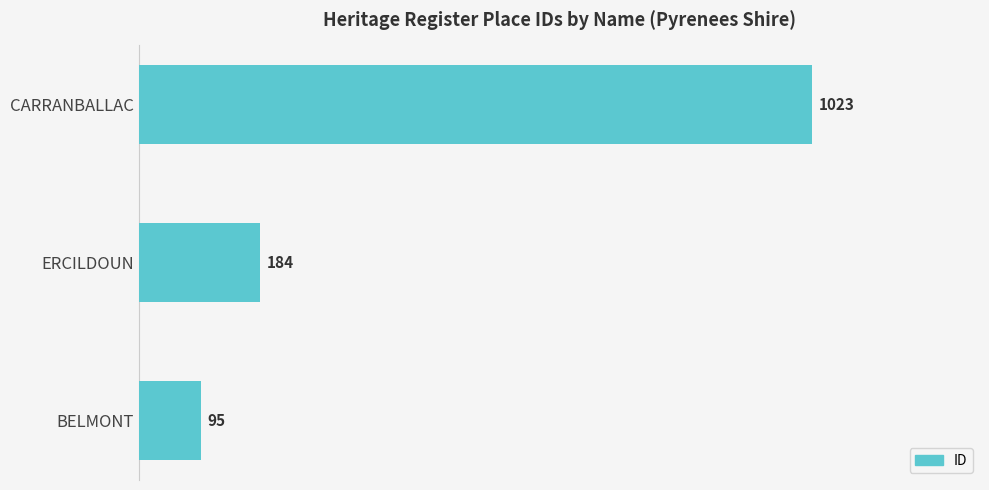

What is the average value?

434